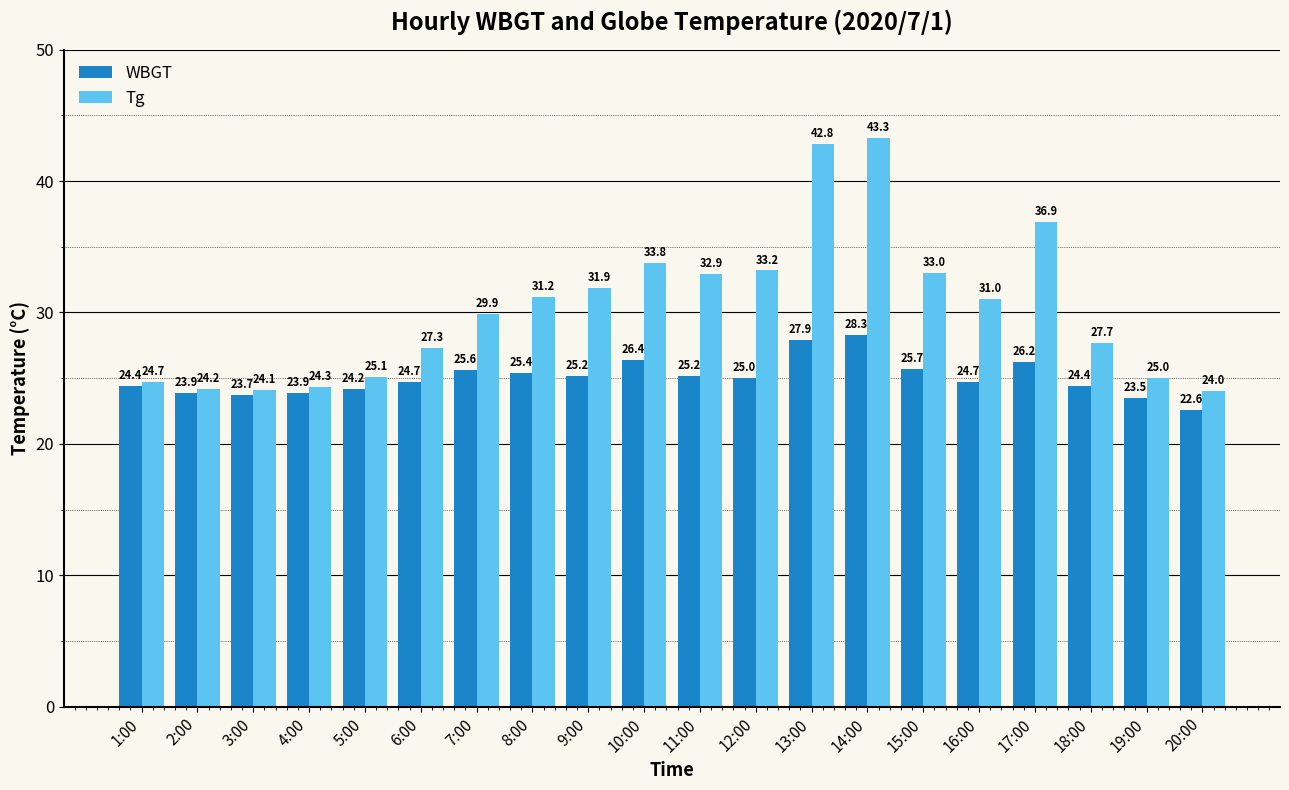

The value of Tg at 8:00 is 49.8. True or false?

False